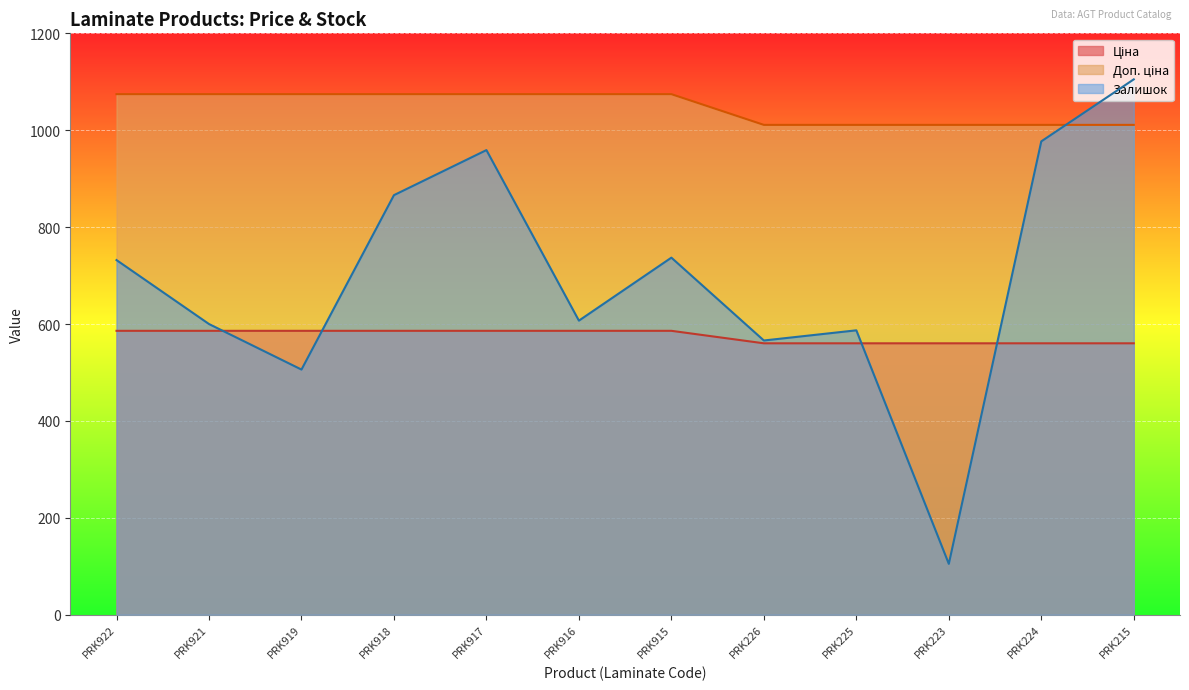

At how many categories does at least one series exceed 700?

12